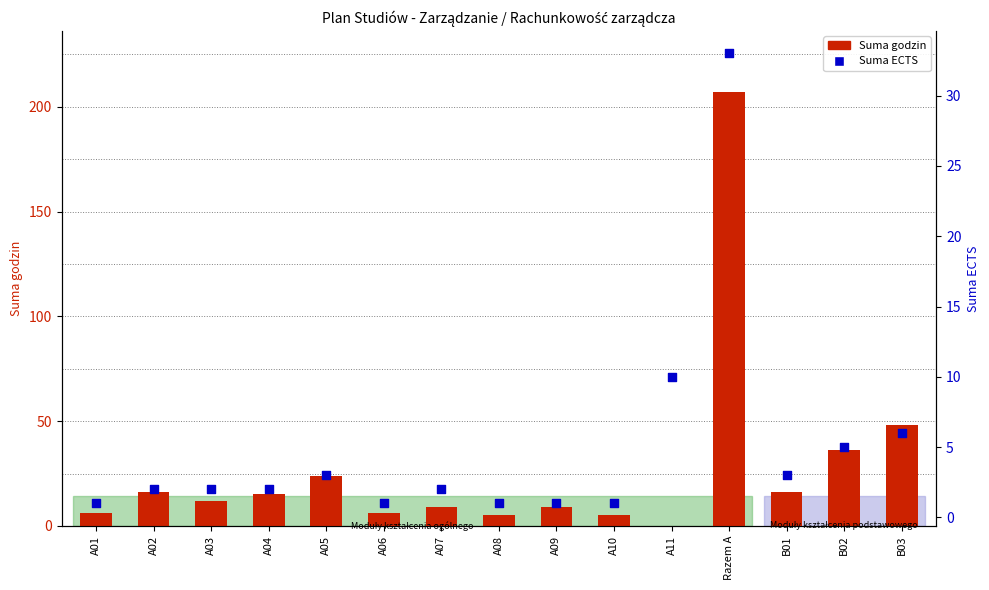

At how many categories does at least one series exceed 166?

1